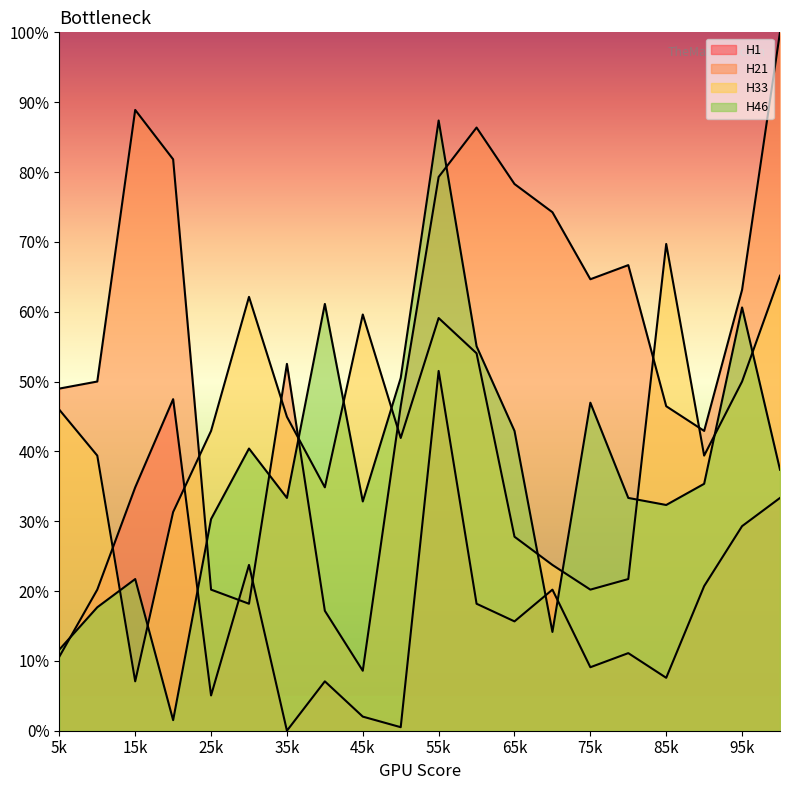

Which has a higher value, 12 or 8?

12